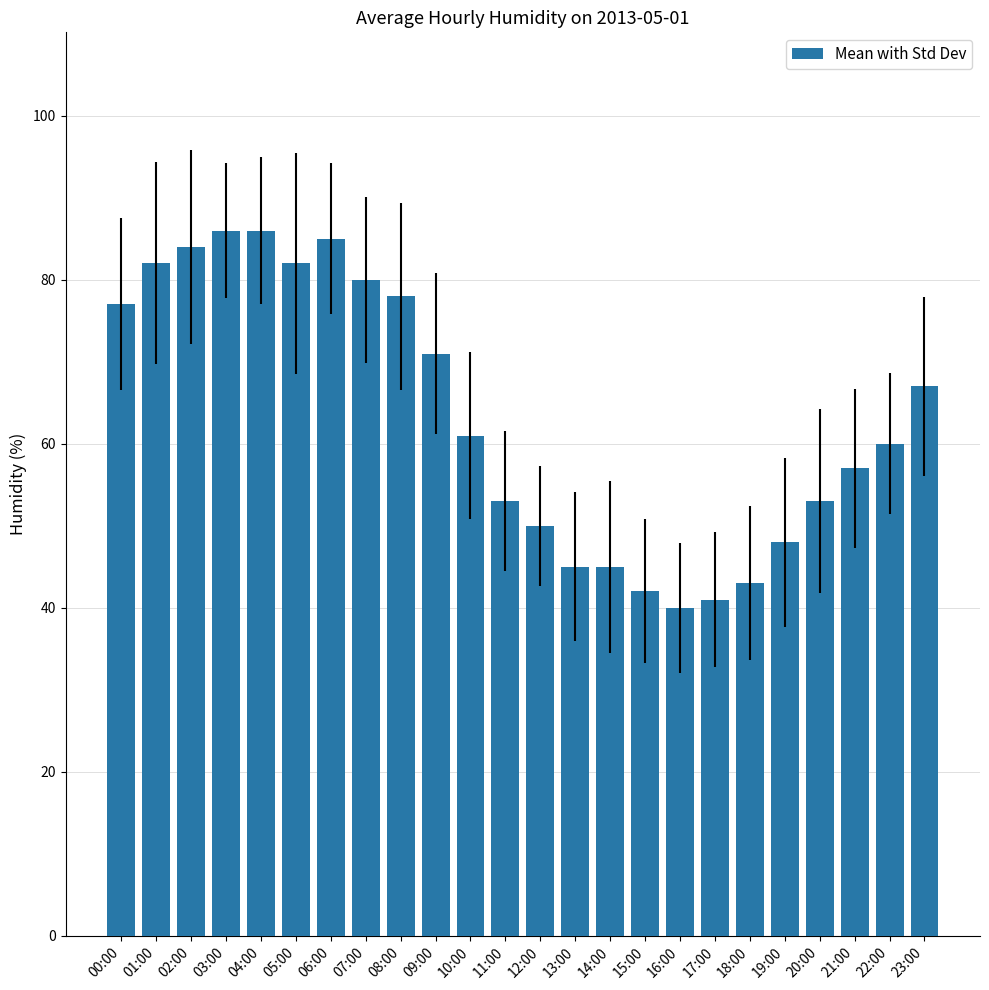

Reading right to left, extract all data points from this chart.

23:00=67	22:00=60	21:00=57	20:00=53	19:00=48	18:00=43	17:00=41	16:00=40	15:00=42	14:00=45	13:00=45	12:00=50	11:00=53	10:00=61	09:00=71	08:00=78	07:00=80	06:00=85	05:00=82	04:00=86	03:00=86	02:00=84	01:00=82	00:00=77